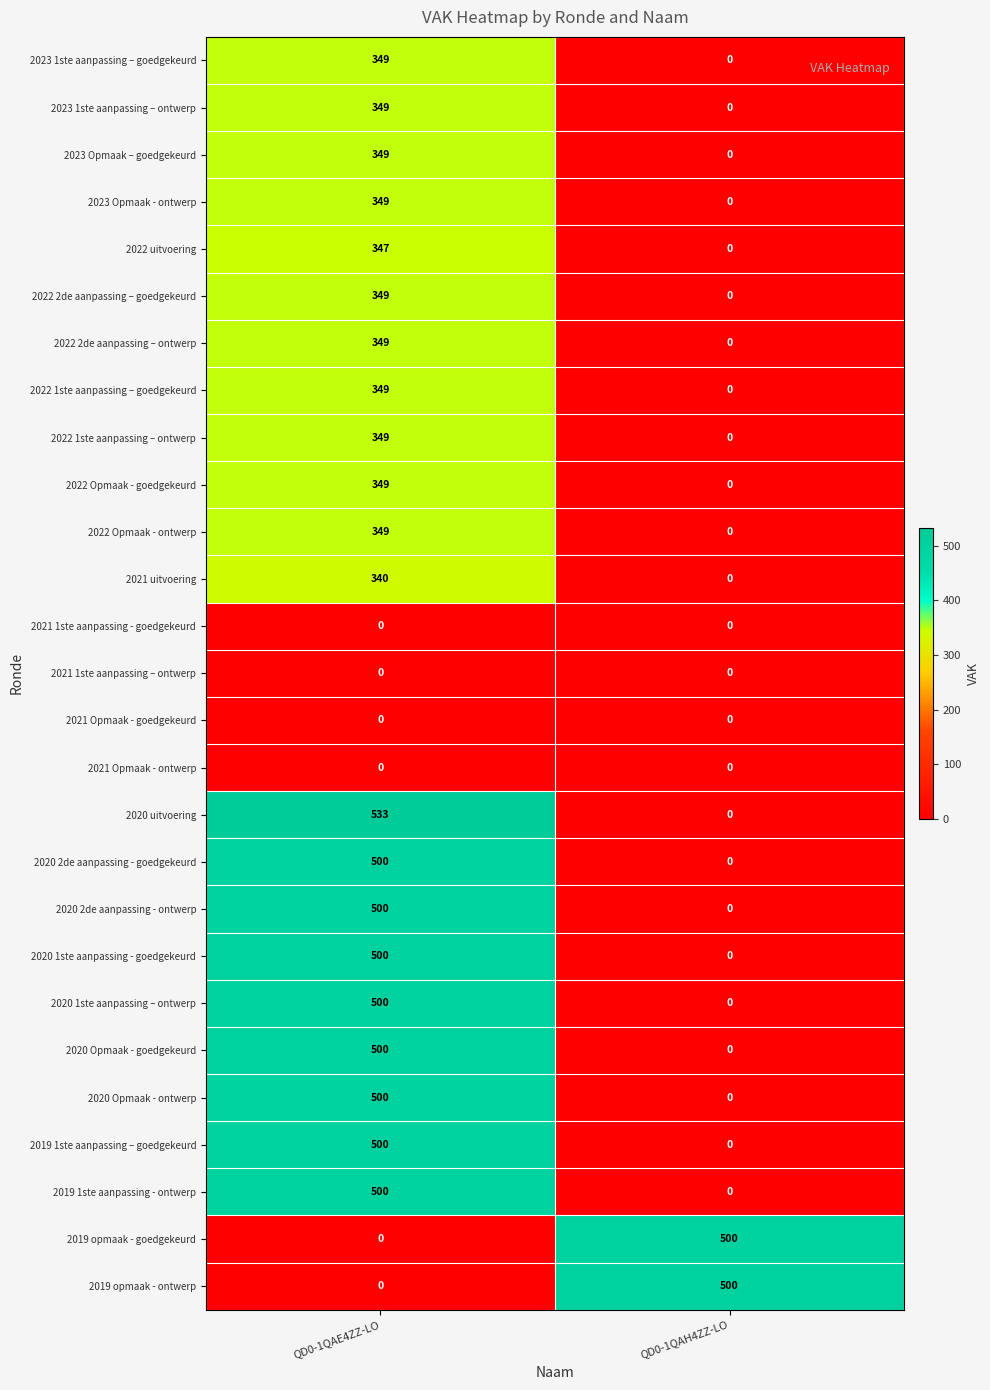

What is the spread (max minus min) of values at QD0-1QAE4ZZ-LO?

533